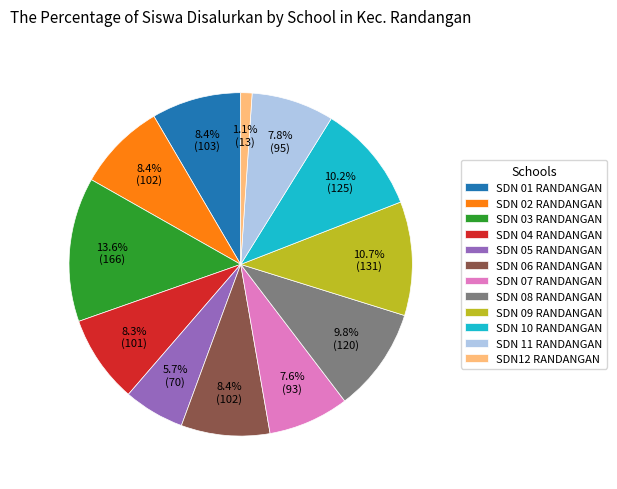

Between SDN 07 RANDANGAN and SDN 10 RANDANGAN, which is larger?

SDN 10 RANDANGAN